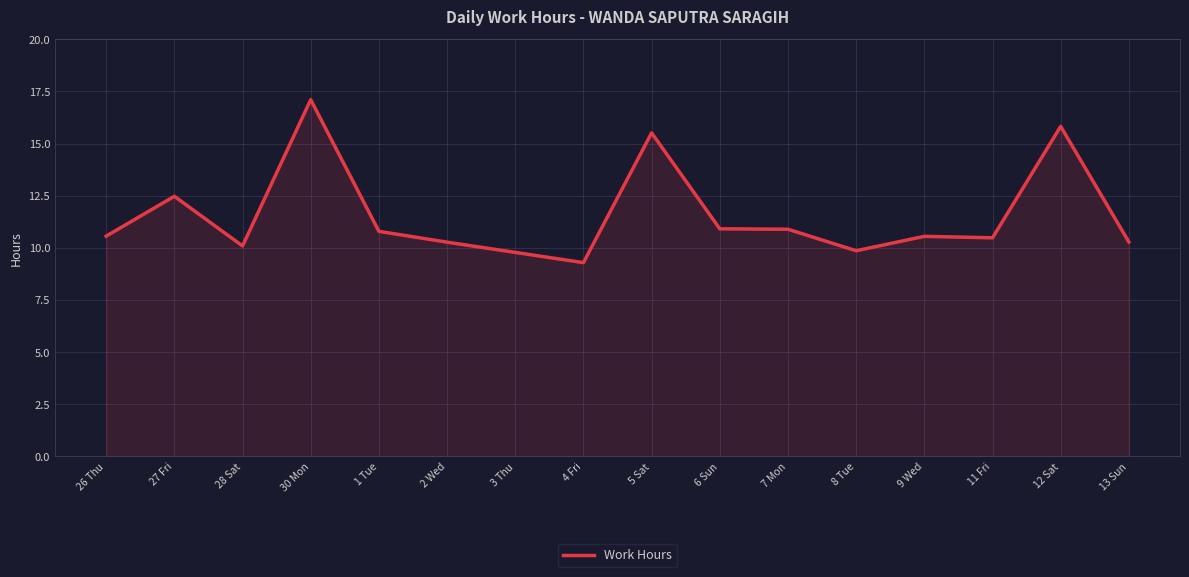

Which label corresponds to the largest value in the chart?

30 Mon